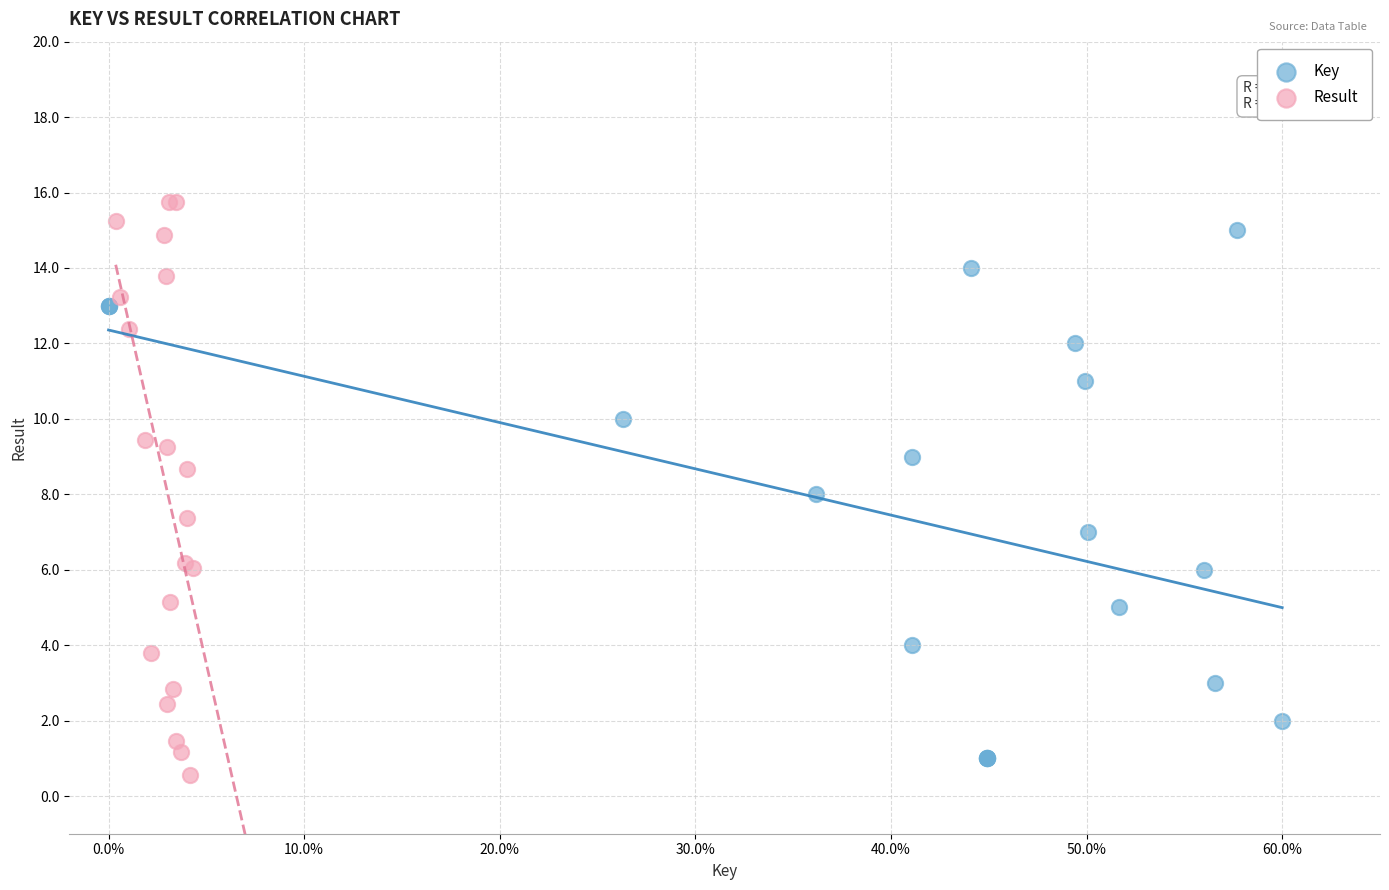

Which series contains the lowest Y value?

Result